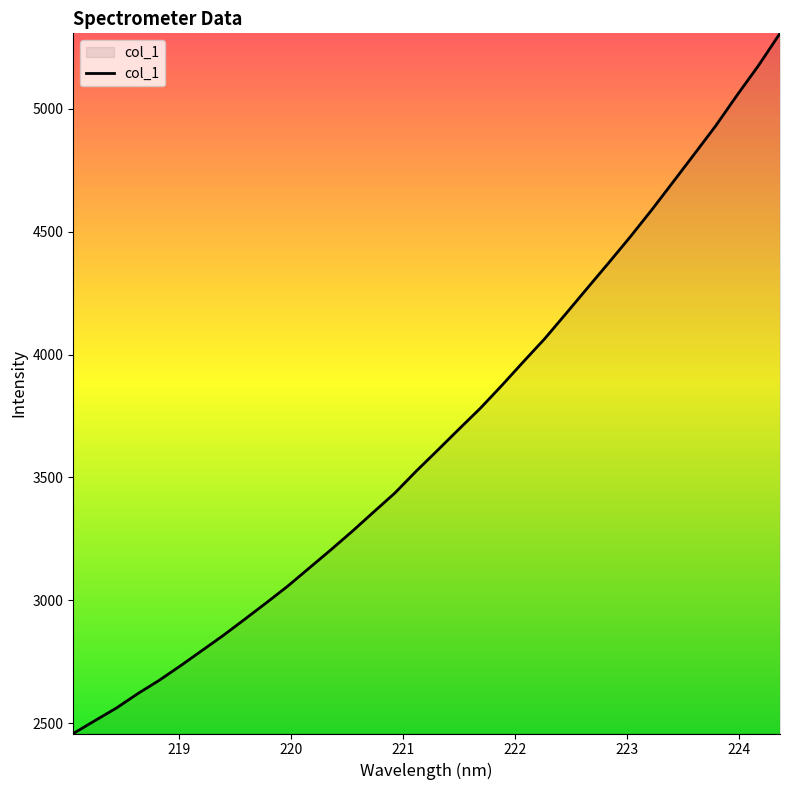

What is the minimum value shown in the chart?

2458.6